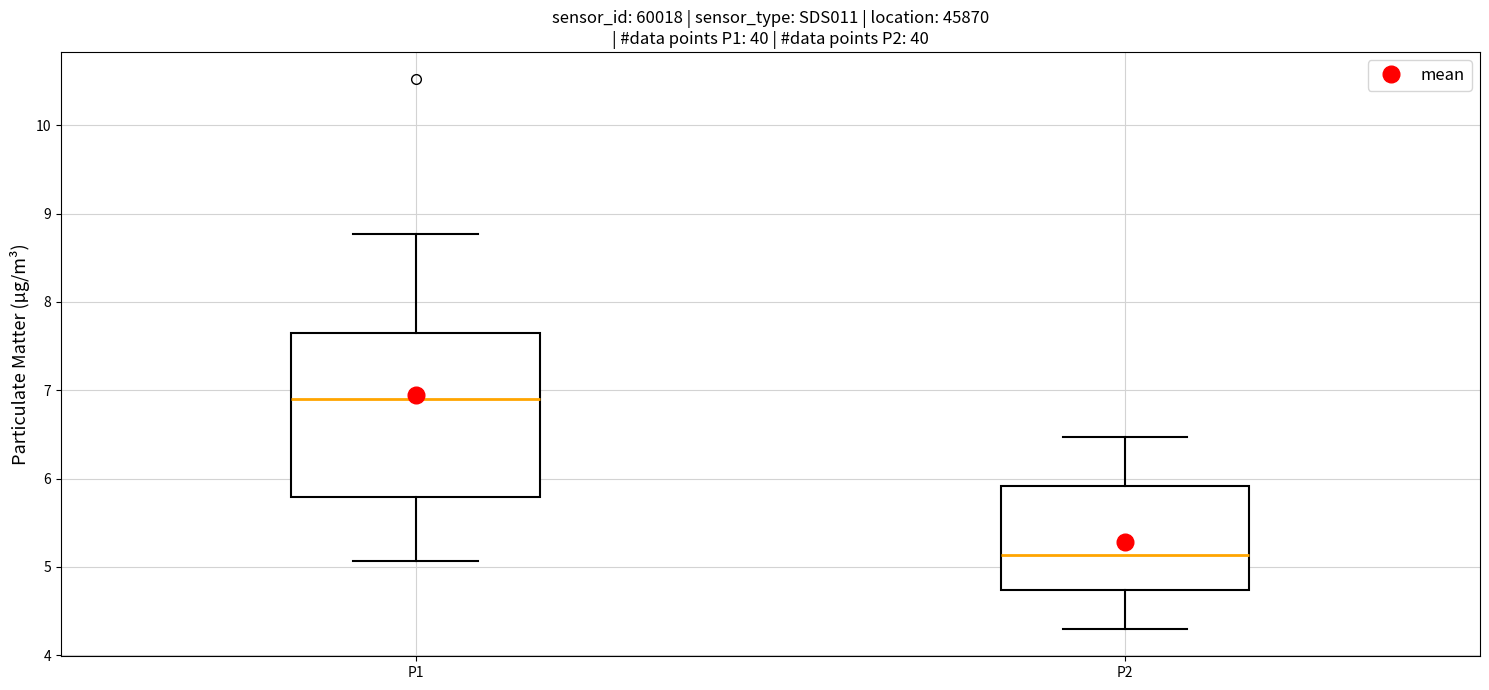

Reading left to right, transcribe this box plot: for each box, give where its median line is, the range the box spans, and where its two whiskers end, as read against the y-axis. The values are not printed on the chart, so give them approximately, as read against the axis.

P1: median 6.9, box 5.8 to 7.6, whiskers 5.1 to 8.8
P2: median 5.1, box 4.7 to 5.9, whiskers 4.3 to 6.5